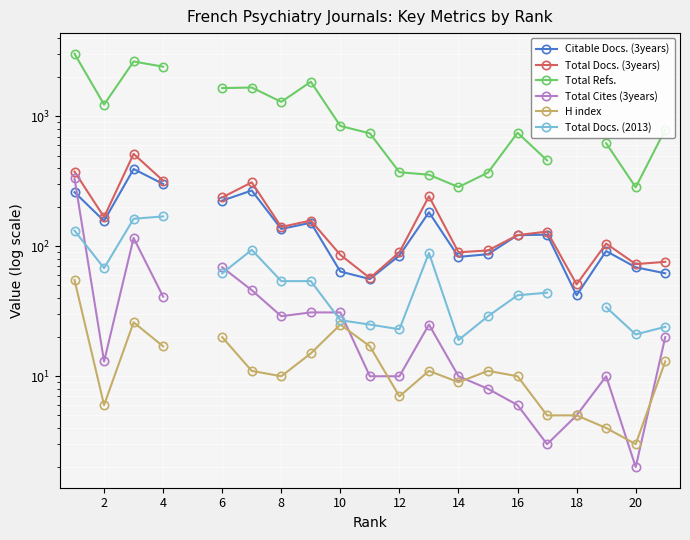

What is the minimum value shown in the chart?

2.0